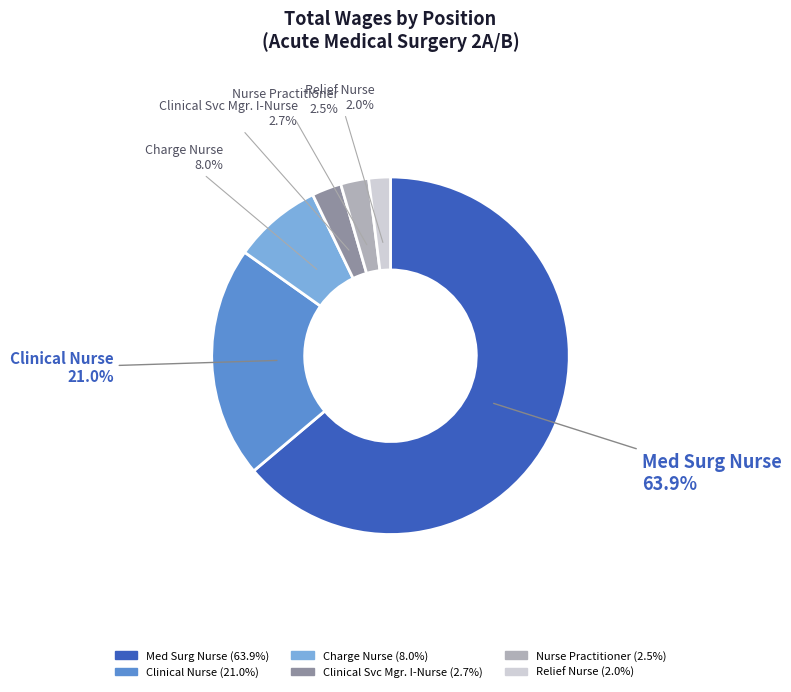

What percentage is the Clinical Nurse slice, to the nearest percent?

21%